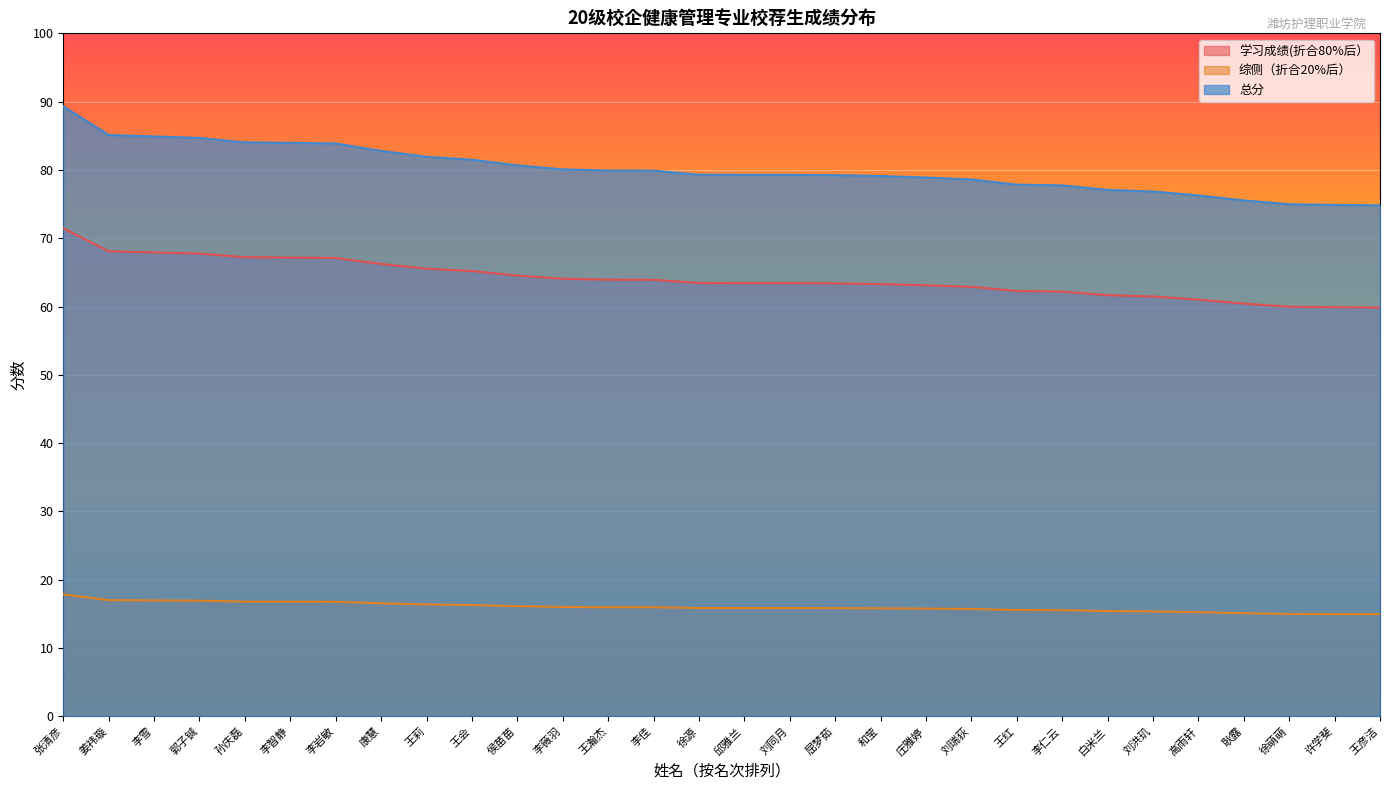

Reading left to right, list all the values displayed in this chart.

学习成绩(折合80%后）: 张清彦=71.5	姜祎璇=68.1	李雪=67.9	郭子铖=67.8	孙庆磊=67.2	李智静=67.2	李岩敏=67.1	康慧=66.2	王莉=65.5	王会=65.2	侯苗苗=64.5	李薇羽=64.1	王瀚杰=63.9	李佳=63.9	徐源=63.4	邱雅兰=63.4	刘同月=63.4	屈梦茹=63.4	和莹=63.3	庄雅婷=63.1	刘瑞荻=62.9	王红=62.3	李仁云=62.2	白米兰=61.7	刘洪玑=61.5	高雨轩=61.0	耿露=60.4	徐萌萌=60.0	许学斐=59.9	王彦洁=59.9
综侧（折合20%后）: 张清彦=17.9	姜祎璇=17.0	李雪=17.0	郭子铖=16.9	孙庆磊=16.8	李智静=16.8	李岩敏=16.8	康慧=16.6	王莉=16.4	王会=16.3	侯苗苗=16.1	李薇羽=16.0	王瀚杰=16.0	李佳=16.0	徐源=15.9	邱雅兰=15.9	刘同月=15.9	屈梦茹=15.8	和莹=15.8	庄雅婷=15.8	刘瑞荻=15.7	王红=15.6	李仁云=15.5	白米兰=15.4	刘洪玑=15.4	高雨轩=15.3	耿露=15.1	徐萌萌=15.0	许学斐=15.0	王彦洁=15.0
总分: 张清彦=89.3	姜祎璇=85.1	李雪=84.9	郭子铖=84.7	孙庆磊=84.0	李智静=84.0	李岩敏=83.9	康慧=82.8	王莉=81.9	王会=81.5	侯苗苗=80.7	李薇羽=80.1	王瀚杰=79.9	李佳=79.9	徐源=79.3	邱雅兰=79.3	刘同月=79.3	屈梦茹=79.2	和莹=79.1	庄雅婷=78.9	刘瑞荻=78.6	王红=77.8	李仁云=77.7	白米兰=77.1	刘洪玑=76.8	高雨轩=76.3	耿露=75.5	徐萌萌=75.0	许学斐=74.9	王彦洁=74.8